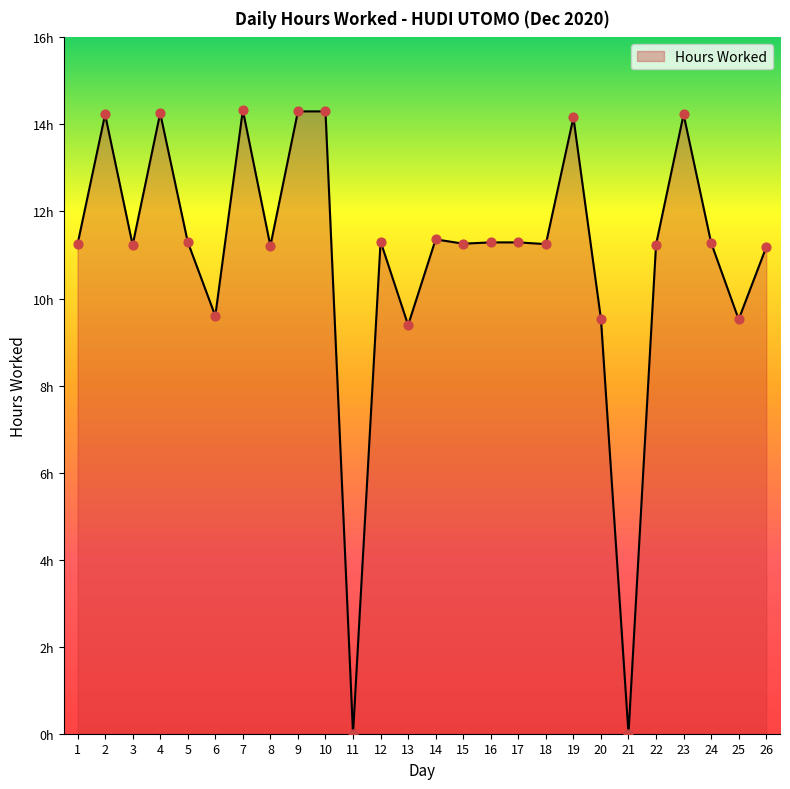

Does the chart have visible grid lines?

No